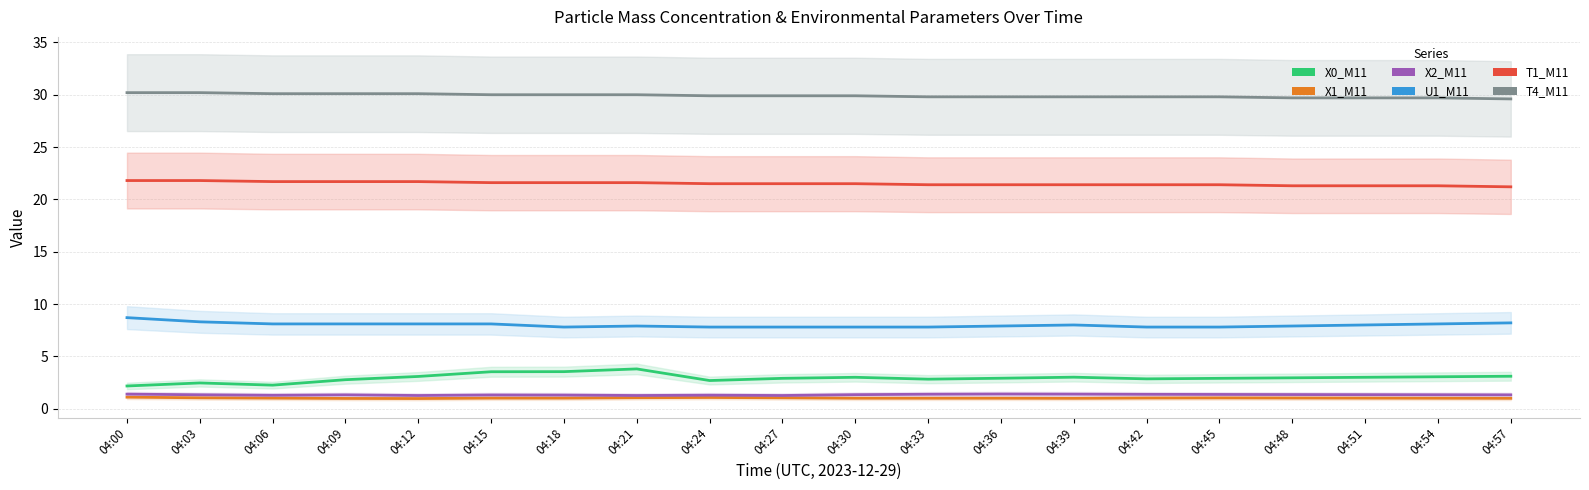

Rank the series at 04:27 from highest to lowest value.

T4_M11, T1_M11, U1_M11, X0_M11, X2_M11, X1_M11